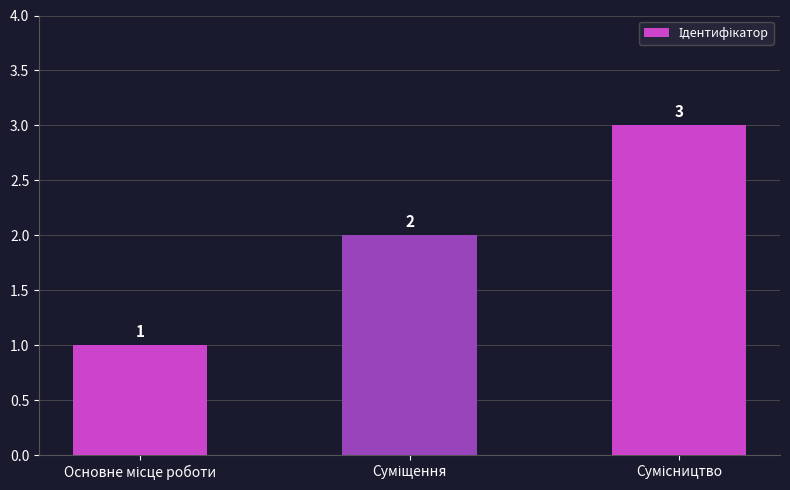

Count the number of categories in the chart.

3